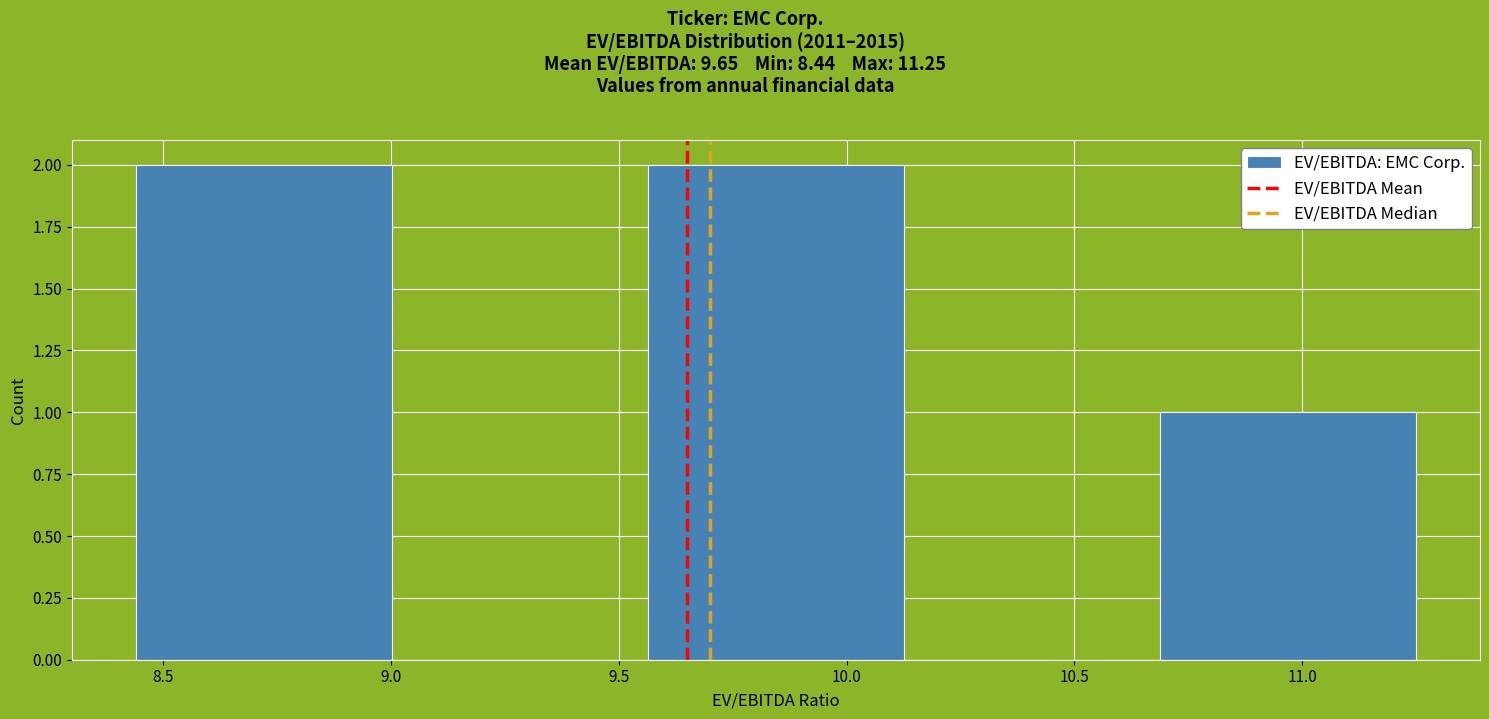

Reading left to right, list every bar in this chart as the range it spans on the x-axis followed by its height. Neither the bar edges nor the heights are printed on the chart, so give them approximately, as read against the axes.

8.45 to 9.00: 2
9.00 to 9.55: 0
9.55 to 10.15: 2
10.15 to 10.70: 0
10.70 to 11.25: 1